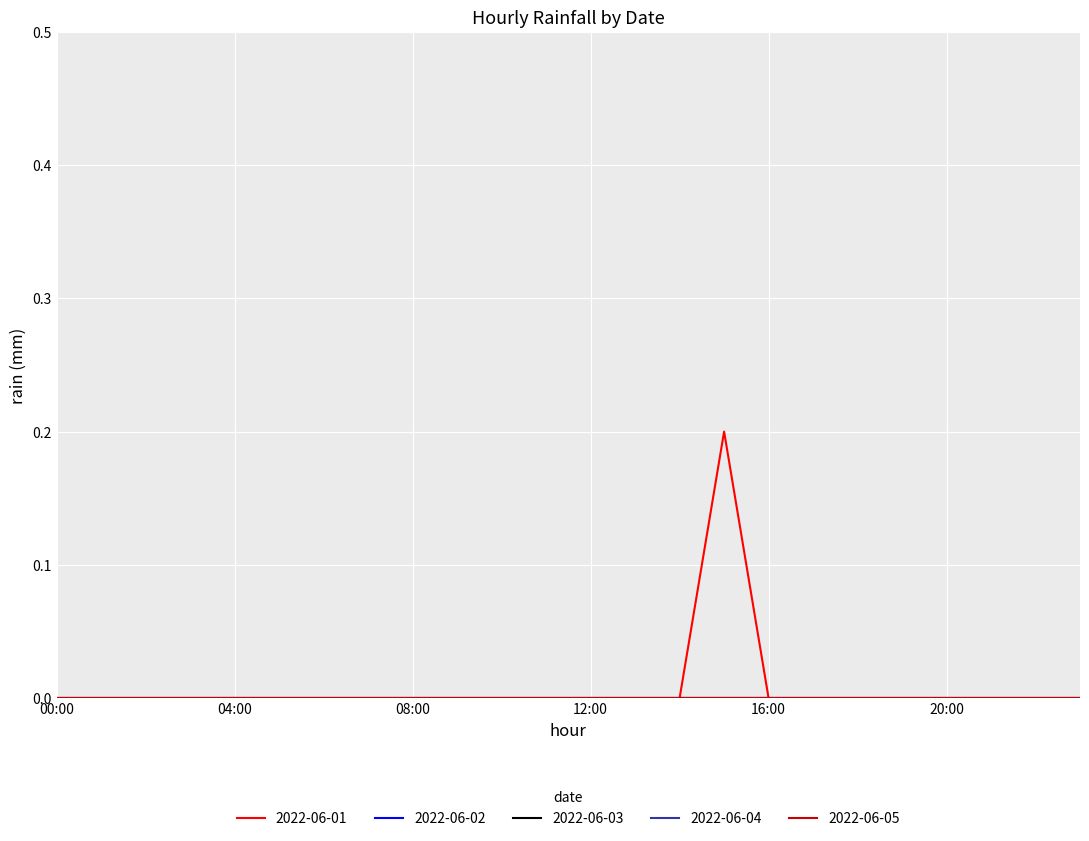

Which label corresponds to the largest value in the chart?

15:00